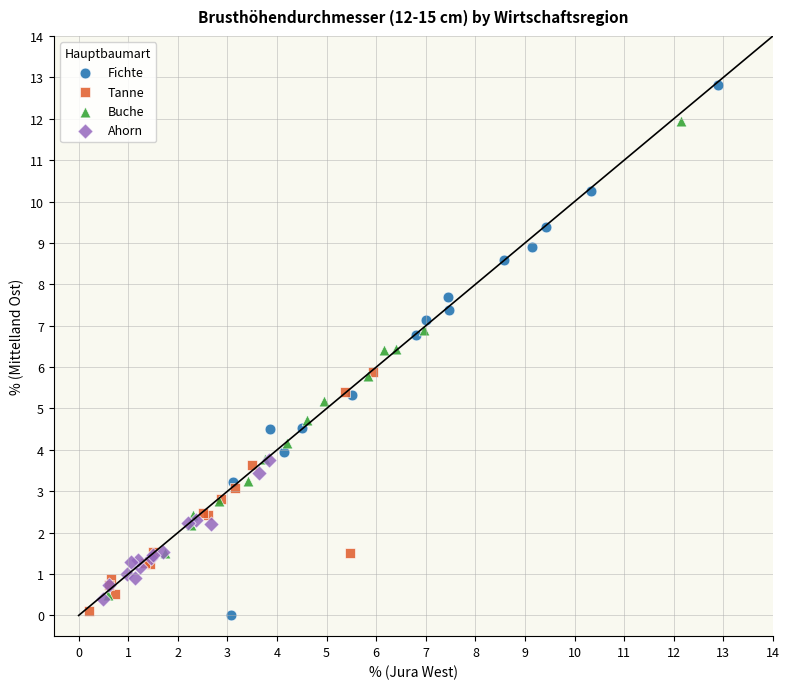

Which series has the largest Y range (max minus min)?

Fichte